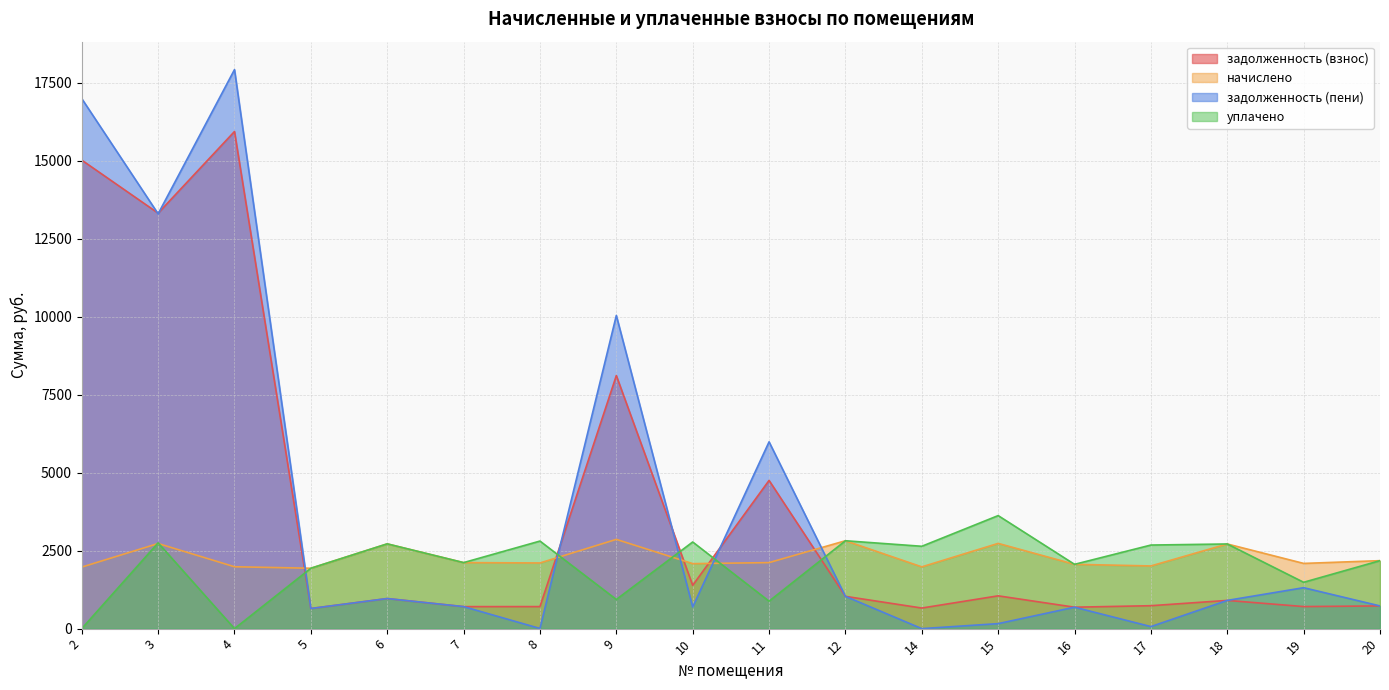

Reading left to right, what are all the values shown in this chart?

задолженность (взнос): 15018.1	13318.2	15935.7	645.2	964.3	705.5	706.3	8112.2	1388.8	4751.0	1034.6	660.0	1051.4	687.0	735.0	904.5	707.1	727.7
начислено: 1972.6	2728.4	1983.6	1935.7	2717.3	2116.3	2105.3	2861.1	2083.2	2116.3	2816.9	1979.9	2732.1	2061.0	2009.4	2713.6	2090.5	2179.0
задолженность (пени): 16990.7	13296.8	17919.3	645.2	964.3	705.5	4.6	10038.4	694.4	5987.6	1034.6	0.0	160.1	687.0	65.2	904.5	1312.1	727.7
уплачено: 0.0	2749.7	0.0	1935.7	2717.3	2116.3	2807.0	934.9	2777.6	879.7	2816.9	2639.9	3623.3	2061.0	2679.2	2713.6	1485.5	2179.0